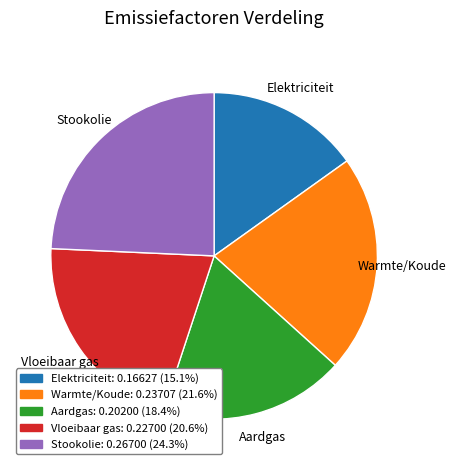

Is there any slice that represents more than half of the pie?

No